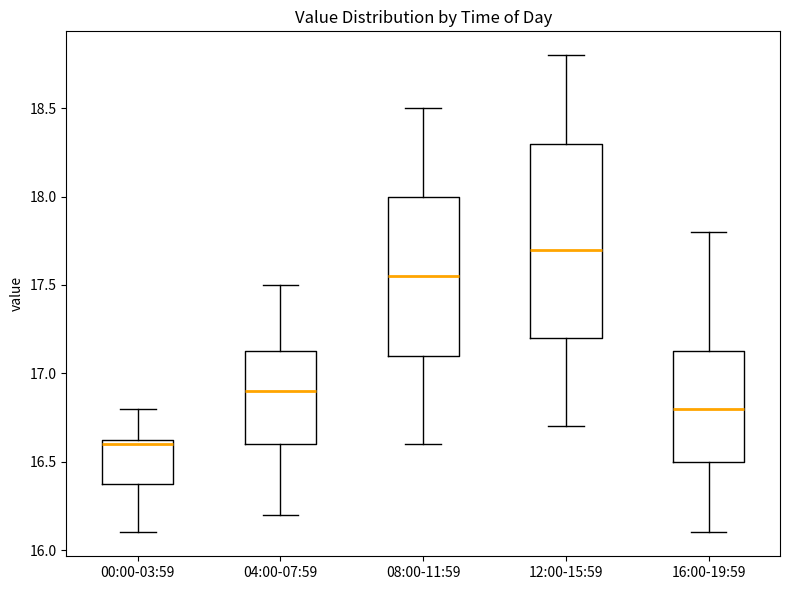

Comparing the boxes themselves (not the whiskers), which one is the tallest?

12:00-15:59